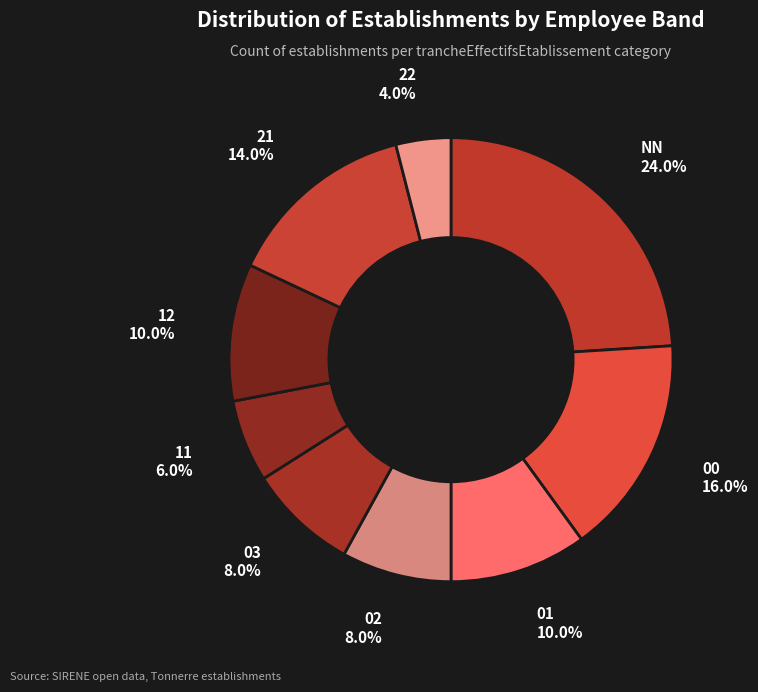

Count the number of slices in the pie.

9